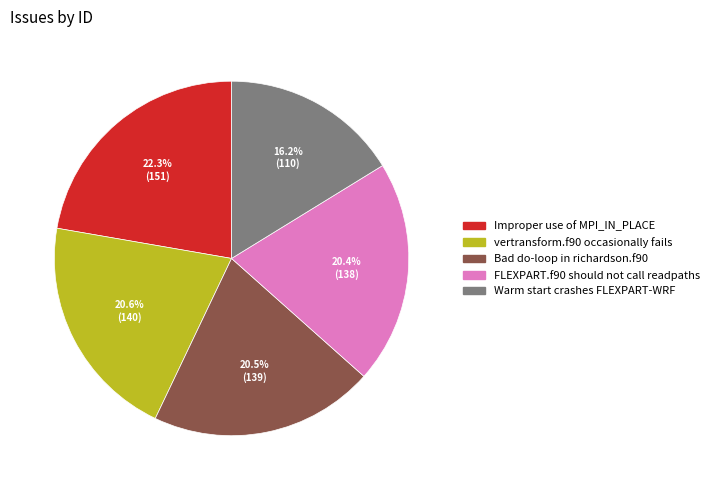

What is the smallest slice in the pie chart?

Warm start crashes FLEXPART-WRF